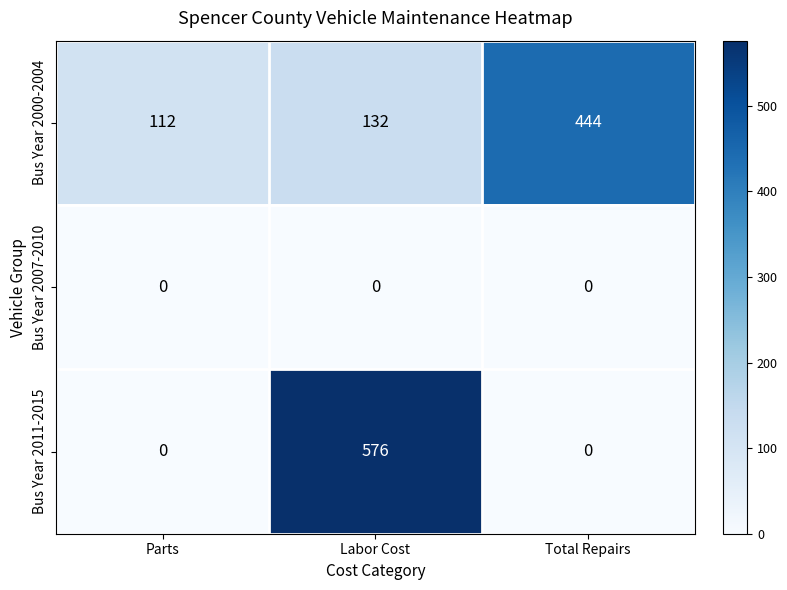

At how many categories does at least one series exceed 335?

2